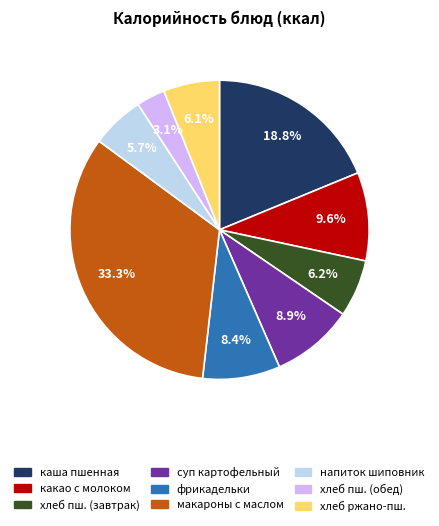

Which category has the smallest portion of the pie?

хлеб пш. (обед)